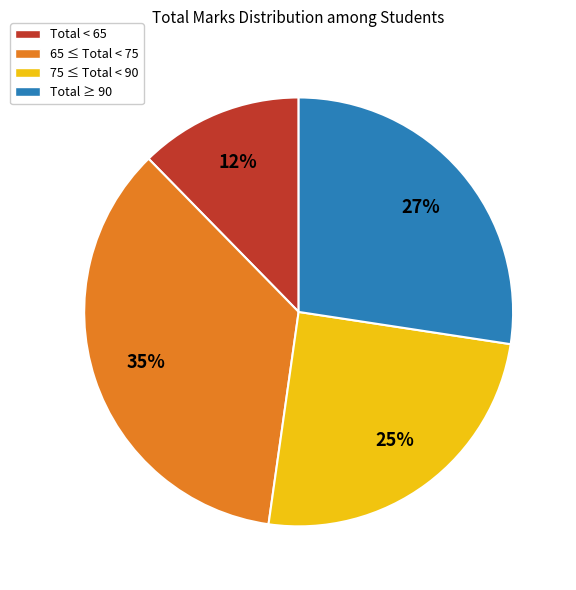

Which category has the smallest portion of the pie?

Total < 65